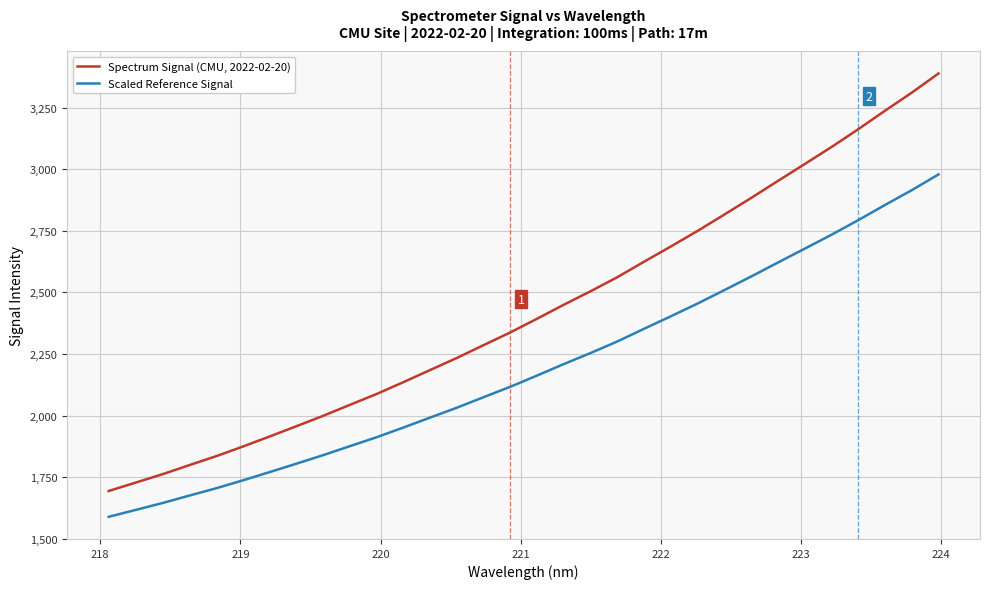

True or false: Scaled Reference Signal and Spectrum Signal (CMU, 2022-02-20) intersect in this chart.

False